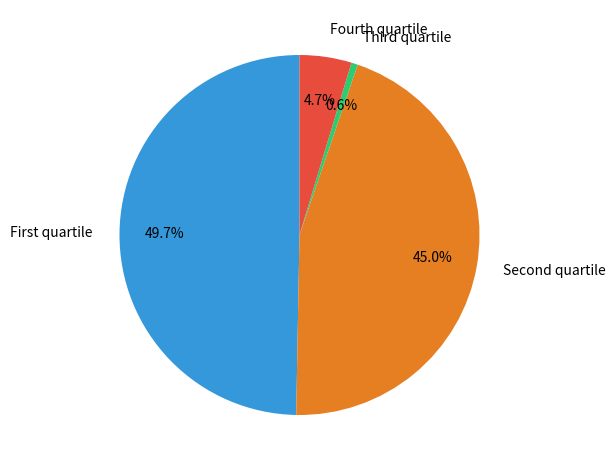

How many slices are in this pie chart?

4